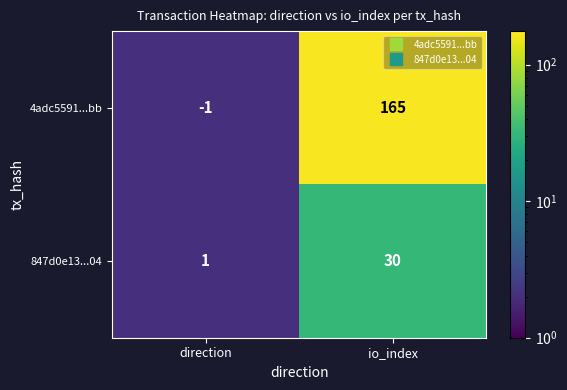

Which category has the highest value across all series?

io_index